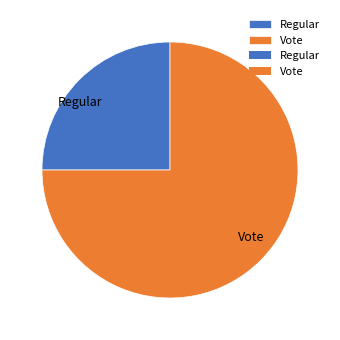

Is there a majority slice in this chart?

Yes